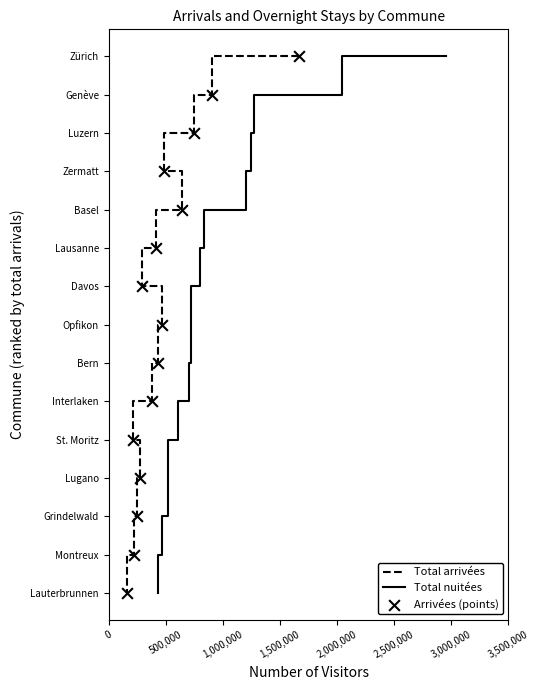

Which series reaches the maximum Y coordinate?

Total arrivées